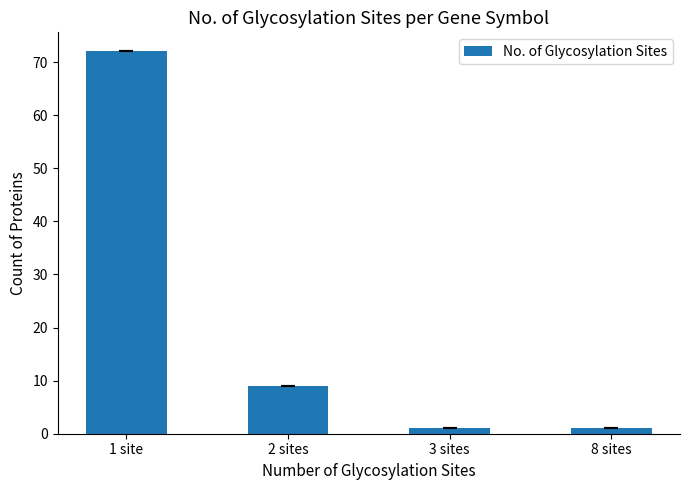

Which has a higher value, 2 sites or 3 sites?

2 sites